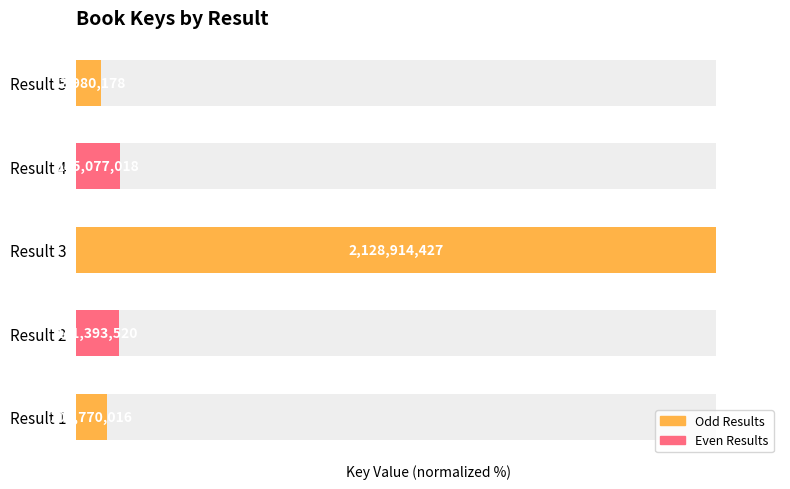

Reading left to right, extract all data points from this chart.

4.7	6.6	100.0	6.8	3.9